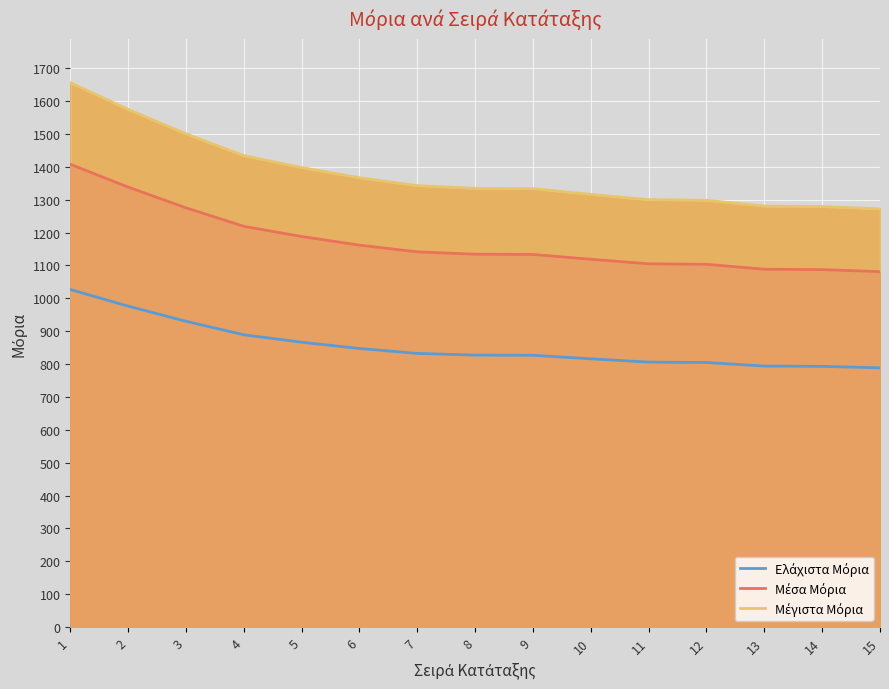

List the series in order of their peak value, highest first.

Μέγιστα Μόρια, Μέσα Μόρια, Ελάχιστα Μόρια